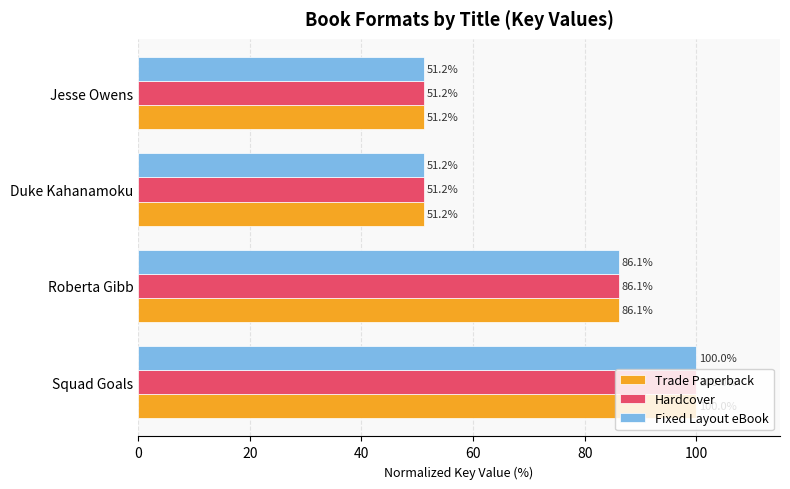

At which label is Trade Paperback closest to 75?

Roberta Gibb